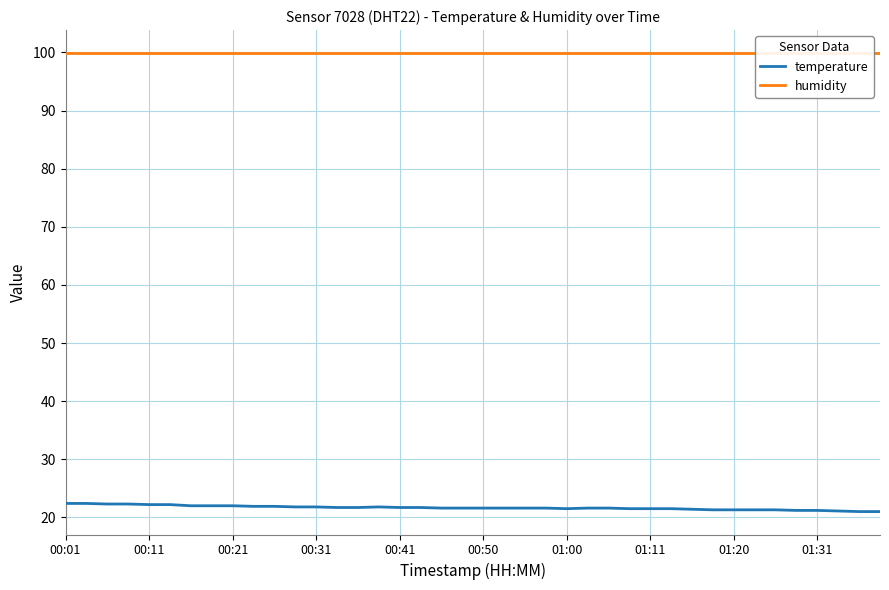

Is it true that temperature equals 21.7 at 00:41?

True